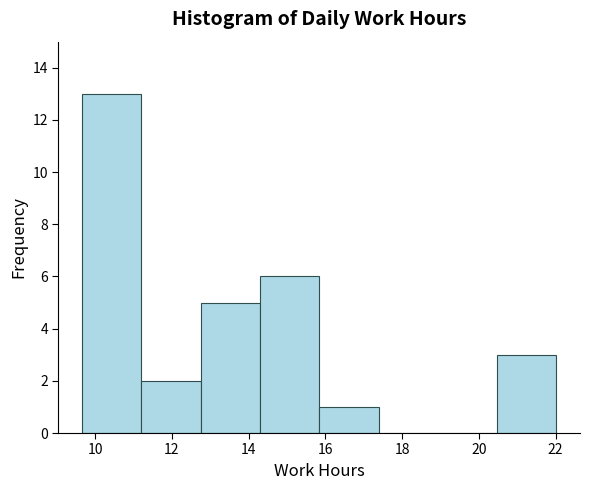

Reading left to right, transcribe this chart: for each bar, give the range it covers on the x-axis and its height. Neither the bar edges nor the heights are printed on the chart, so give them approximately, as read against the axes.

9.6 to 11.2: 13
11.2 to 12.8: 2
12.8 to 14.2: 5
14.2 to 15.8: 6
15.8 to 17.4: 1
17.4 to 19.0: 0
19.0 to 20.4: 0
20.4 to 22.0: 3